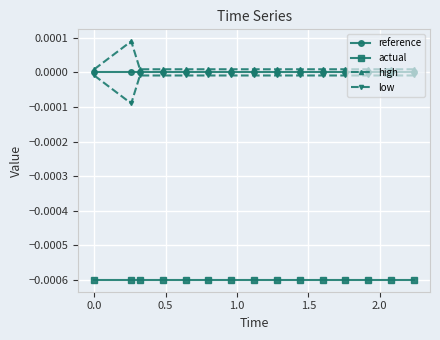

True or false: actual and high cross at least once.

False